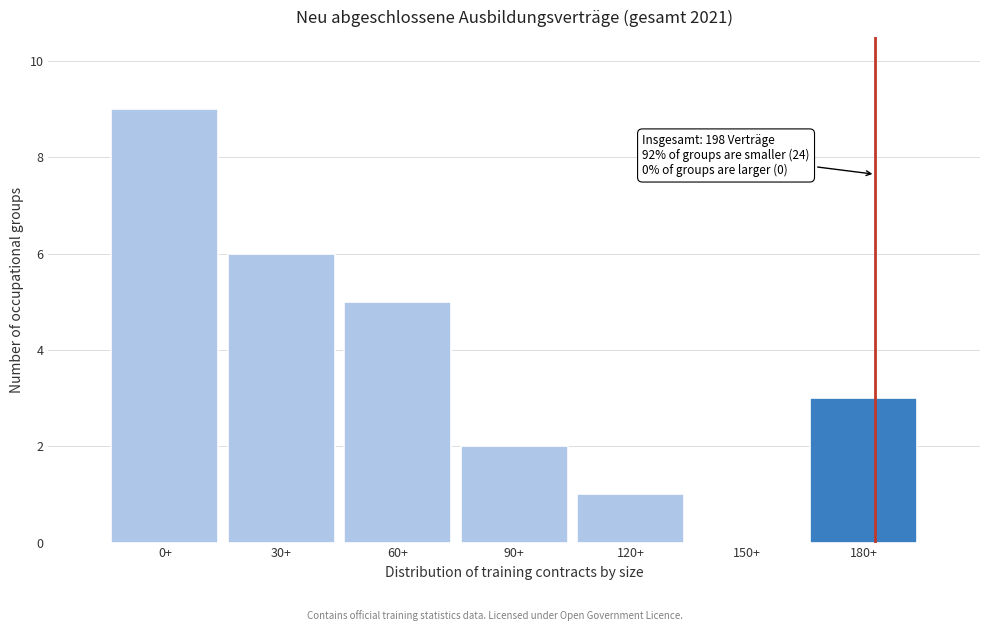

Reading right to left, what are all the values shown in this chart?

180+=3	150+=0	120+=1	90+=2	60+=5	30+=6	0+=9